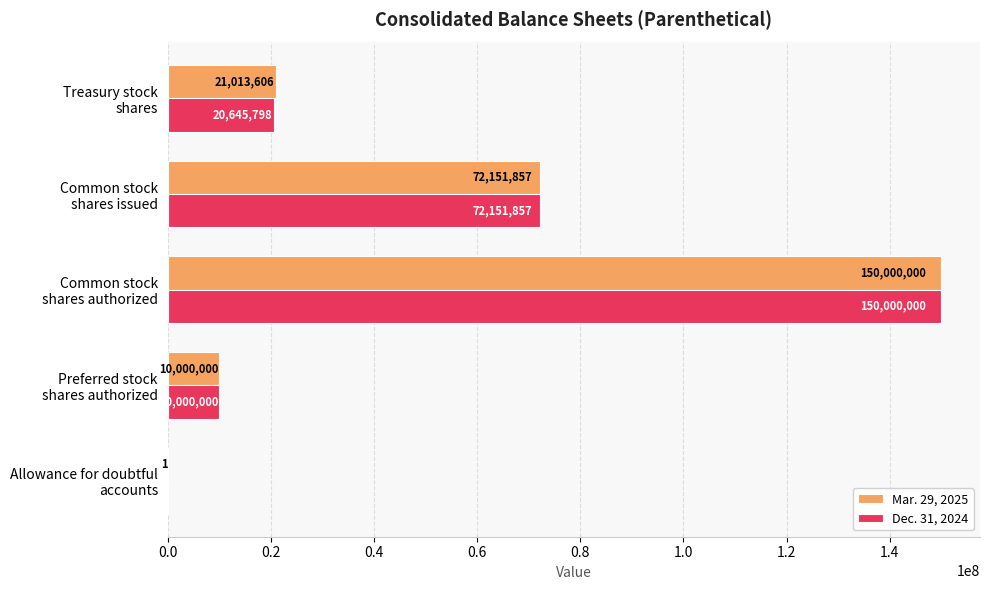

What is the highest value of the Dec. 31, 2024 series?

150000000